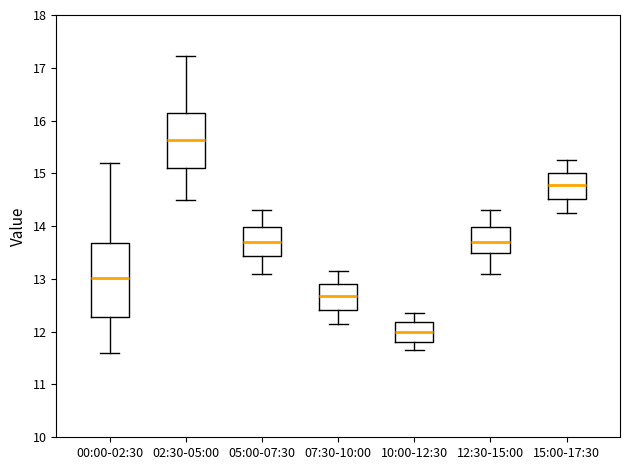

Which box is the tallest, from its lower edge to its upper edge?

00:00-02:30